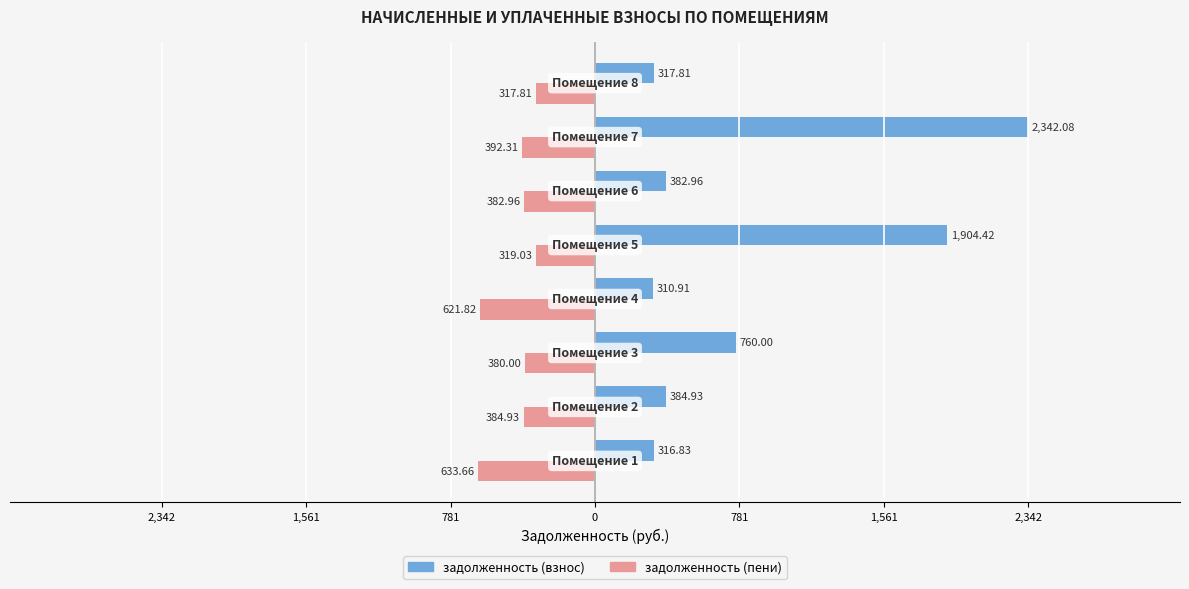

What is the value of the задолженность (пени) bar at the 3rd from the left?

-380.0